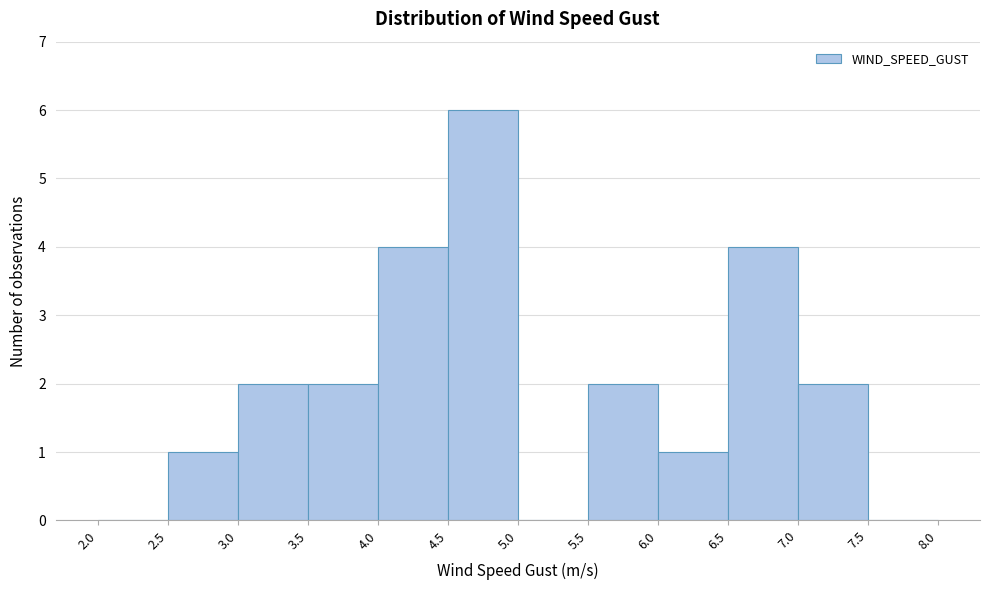

Reading left to right, transcribe this chart: for each bar, give the range it covers on the x-axis and its height. The values are not printed on the chart, so give them approximately, as read against the axis.

2.0 to 2.5: 0
2.5 to 3.0: 1
3.0 to 3.5: 2
3.5 to 4.0: 2
4.0 to 4.5: 4
4.5 to 5.0: 6
5.0 to 5.5: 0
5.5 to 6.0: 2
6.0 to 6.5: 1
6.5 to 7.0: 4
7.0 to 7.5: 2
7.5 to 8.0: 0